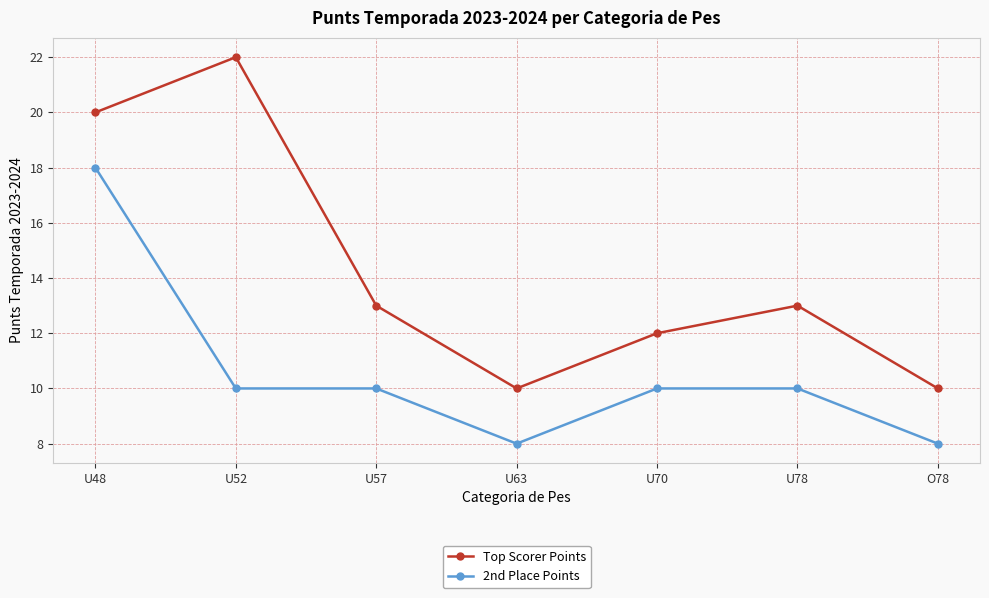

Read the 2nd Place Points value at U63, to the nearest 5.

10